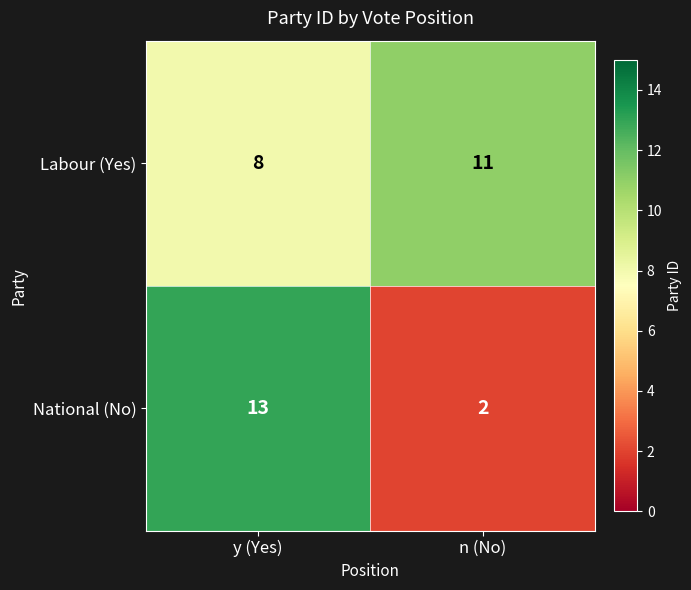

The Labour (Yes) series shows 12 at y (Yes). True or false?

False